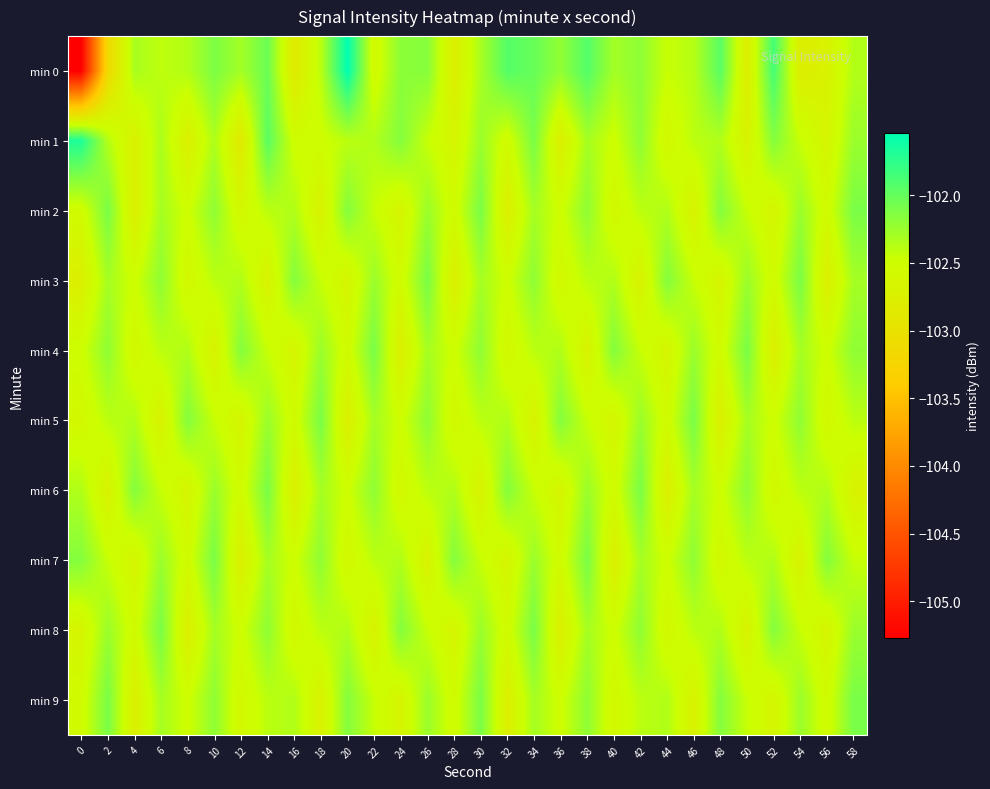

Which series has the largest total across all categories?

min 1